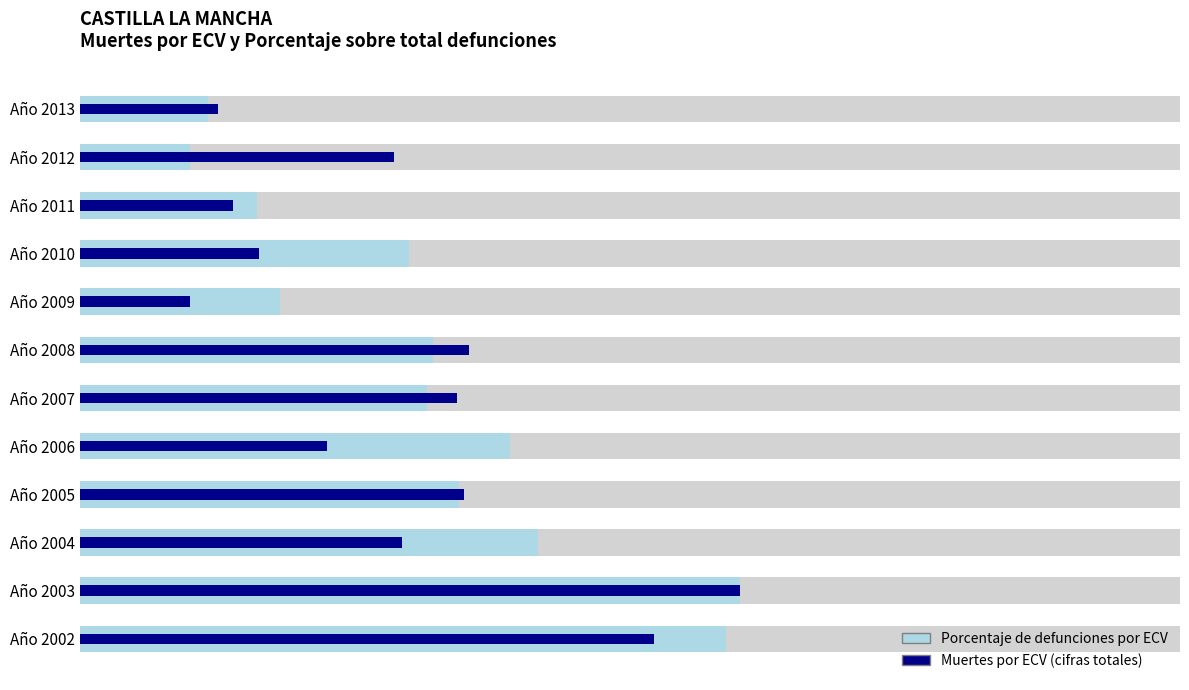

What is the approximate value of Muertes por ECV (cifras totales) at Año 2006?

0.2